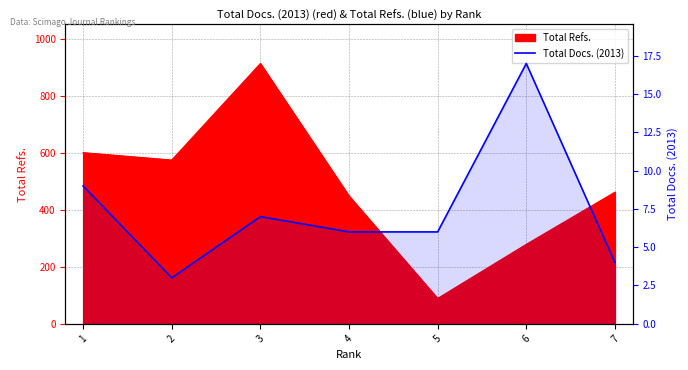

Is it true that the value at 1 is 16?

False